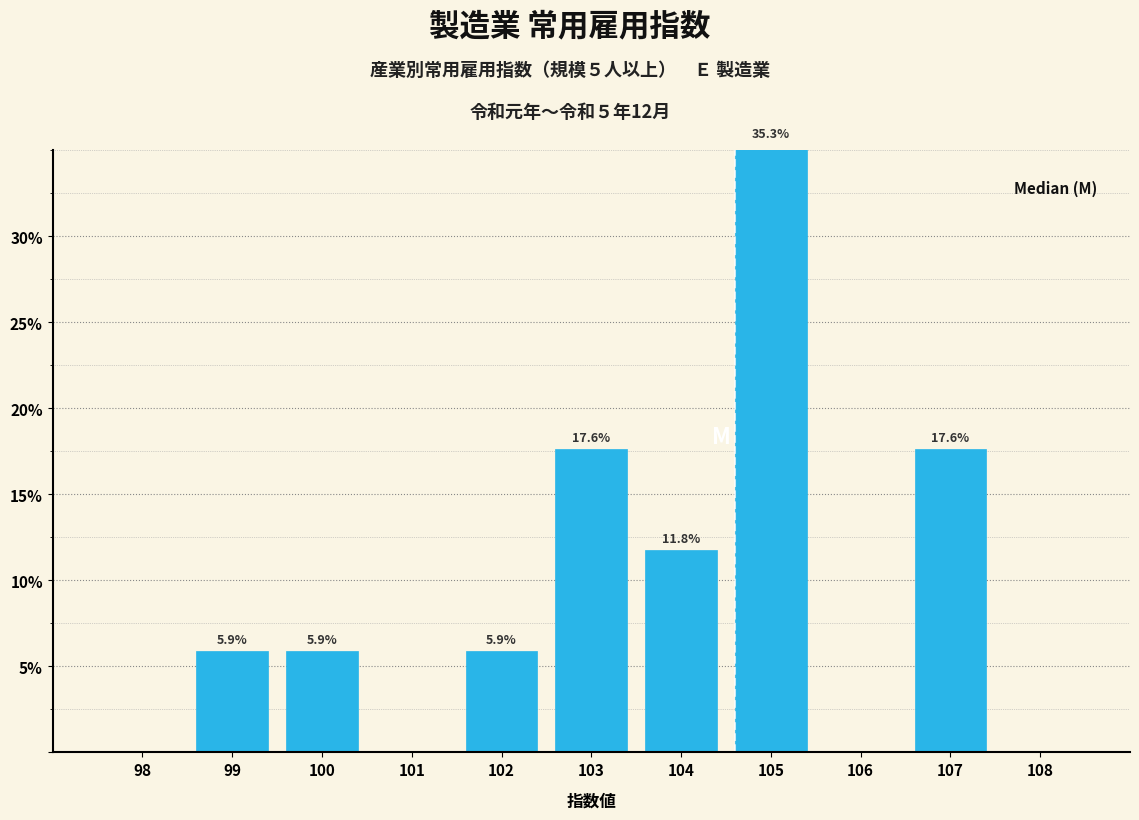

Read the value at 102.

5.9